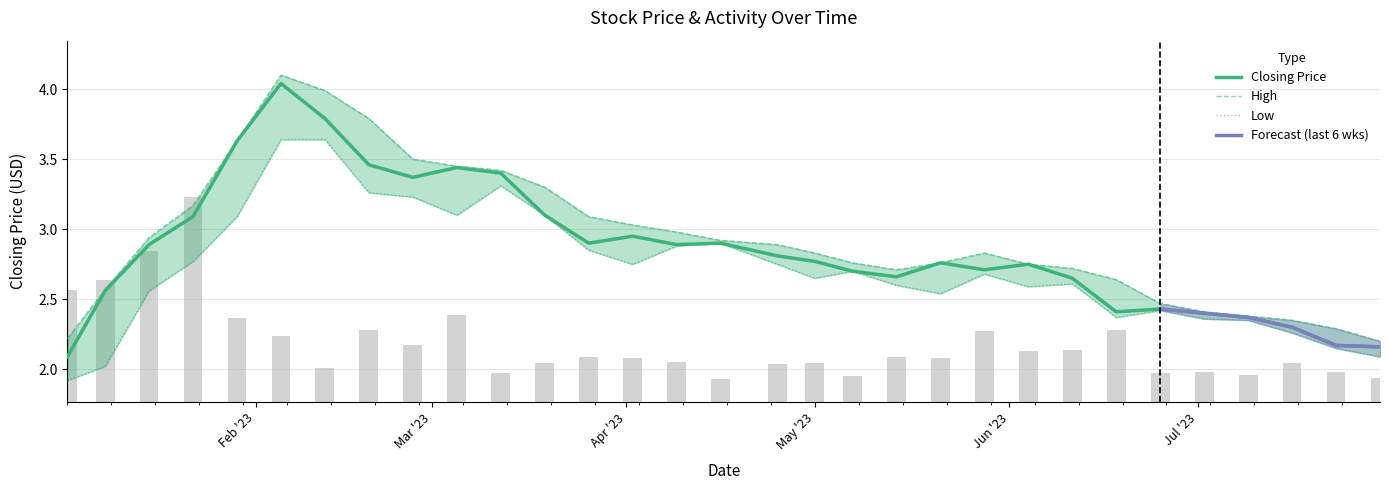

What is the sum of all Closing values?

88.5